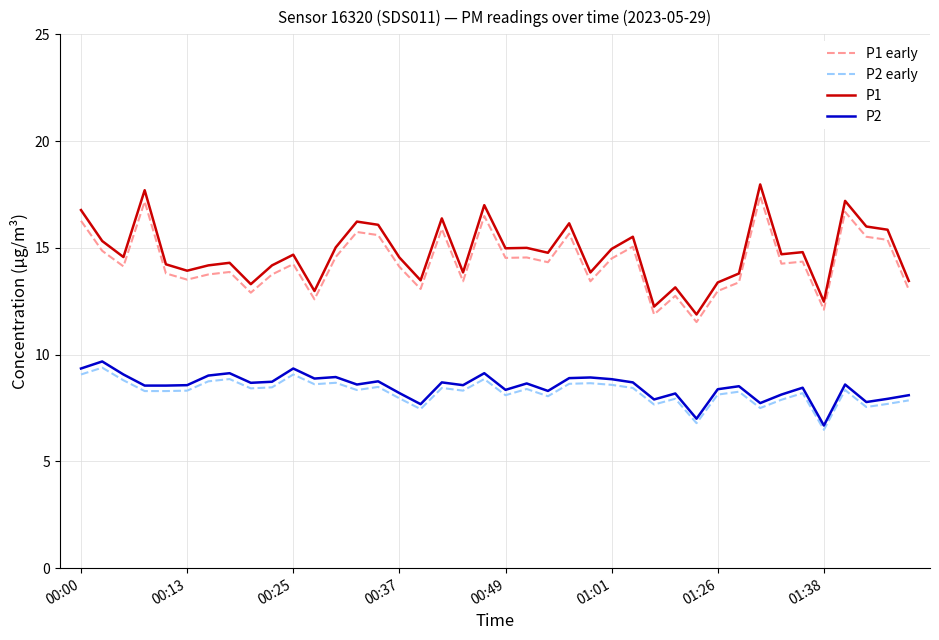

True or false: P1 early and P1 cross at least once.

False